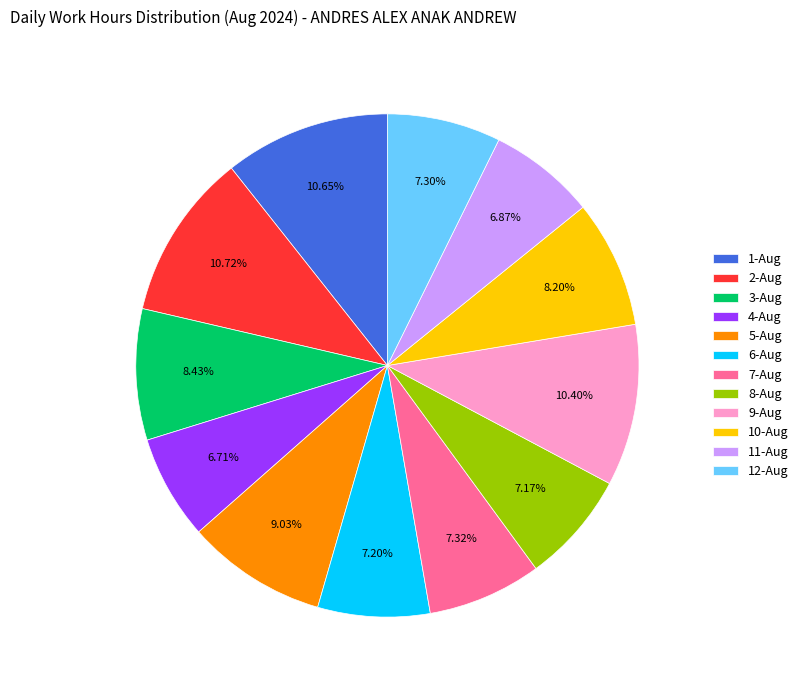

Which has a higher value, 5-Aug or 4-Aug?

5-Aug